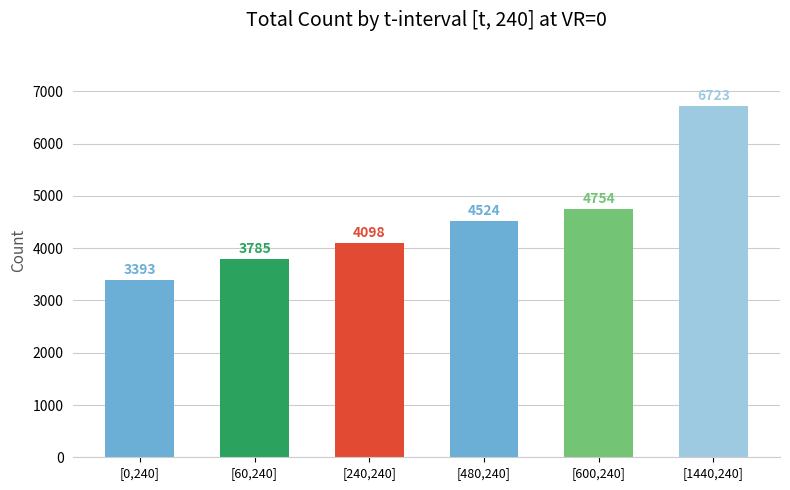

Reading left to right, list all the values displayed in this chart.

[0,240]=3393	[60,240]=3785	[240,240]=4098	[480,240]=4524	[600,240]=4754	[1440,240]=6723